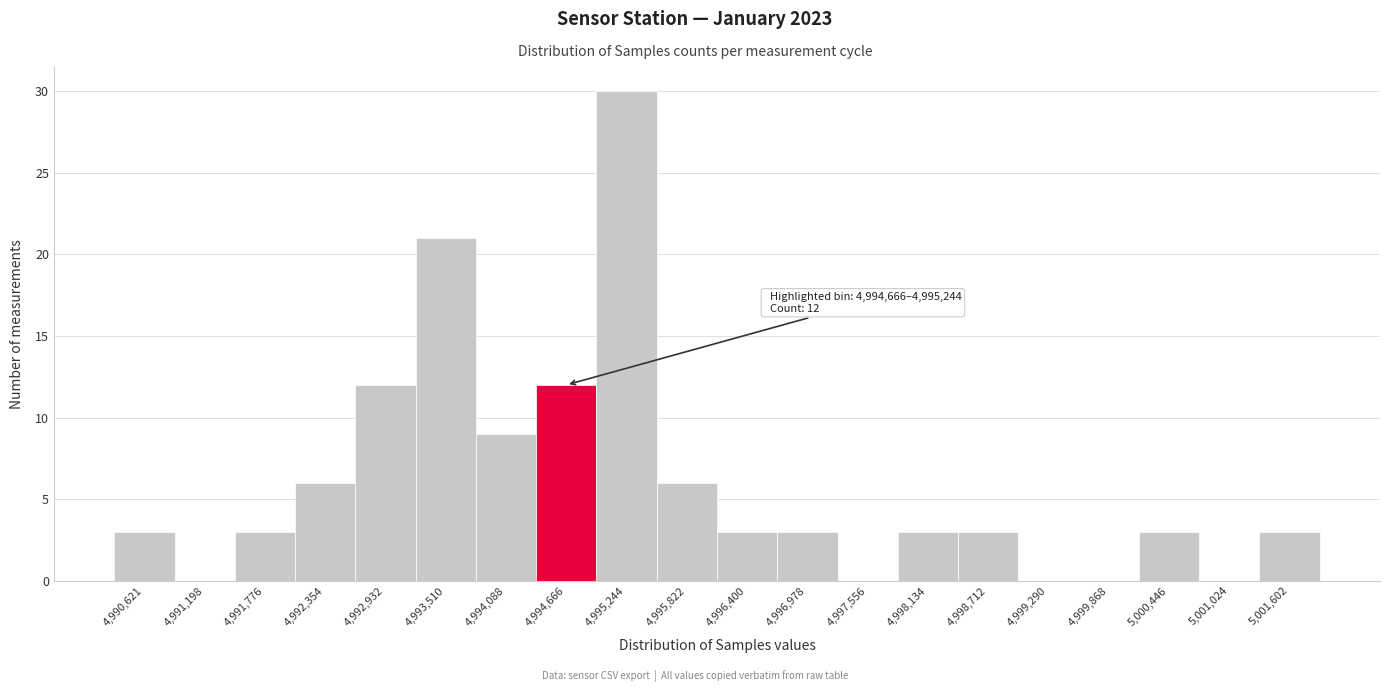

Reading left to right, list all the values displayed in this chart.

4,990,621=3	4,991,198=0	4,991,776=3	4,992,354=6	4,992,932=12	4,993,510=21	4,994,088=9	4,994,666=12	4,995,244=30	4,995,822=6	4,996,400=3	4,996,978=3	4,997,556=0	4,998,134=3	4,998,712=3	4,999,290=0	4,999,868=0	5,000,446=3	5,001,024=0	5,001,602=3